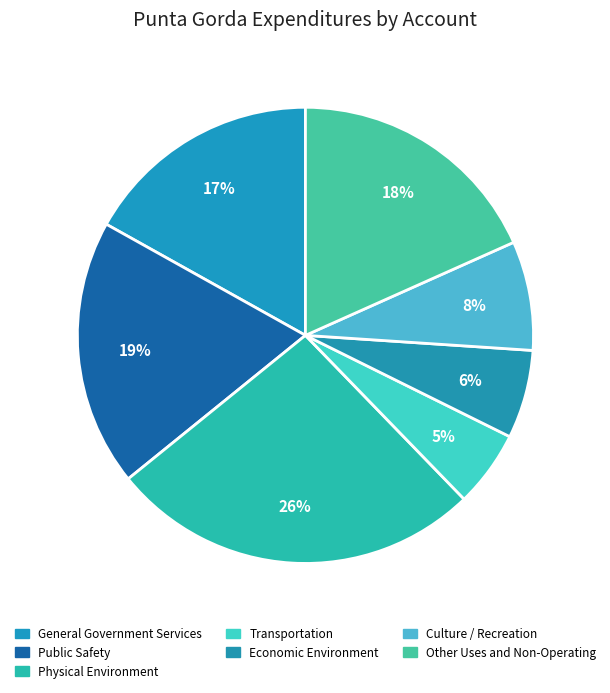

What percentage is the Other Uses and Non-Operating slice, to the nearest percent?

18%